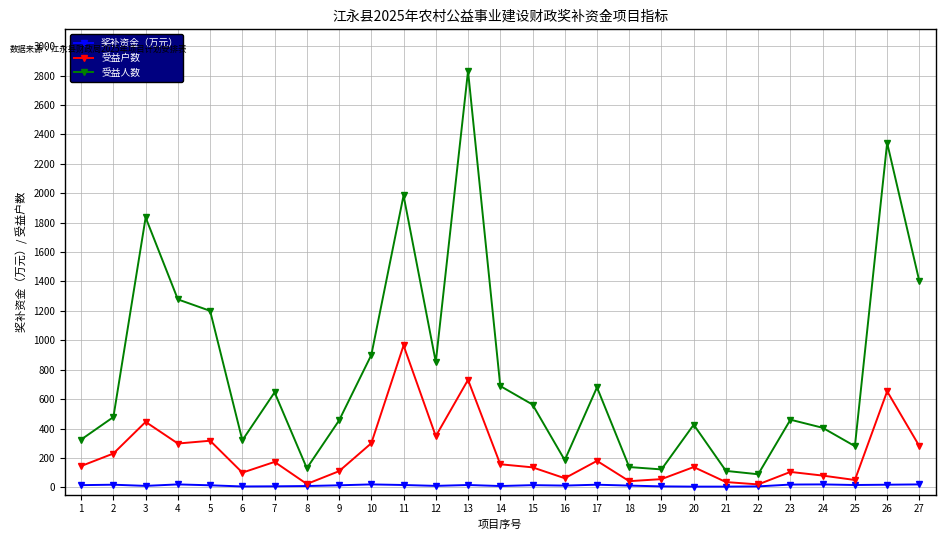

At which category is the sum across all series the highest?

13